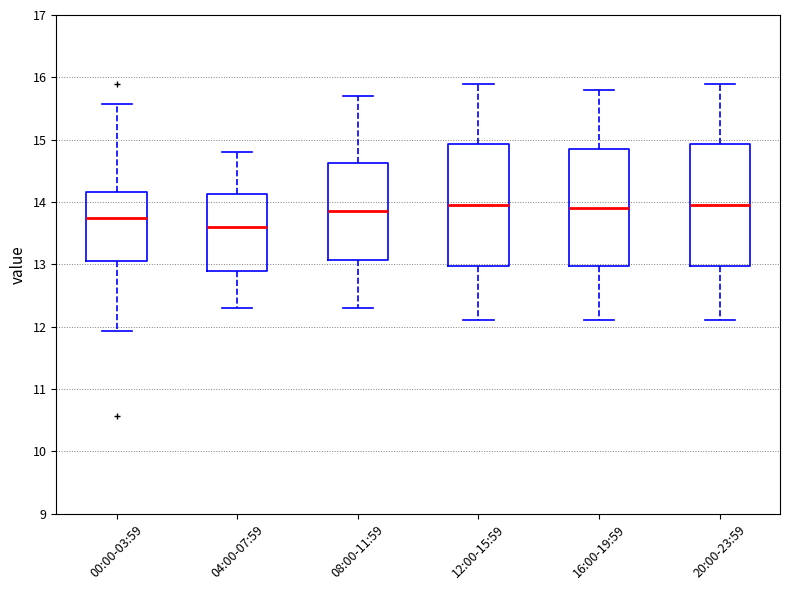

Where is the upper edge of the box for 20:00-23:59 on the y-axis? The values are not printed on the chart, so give them approximately, as read against the axis.

14.9